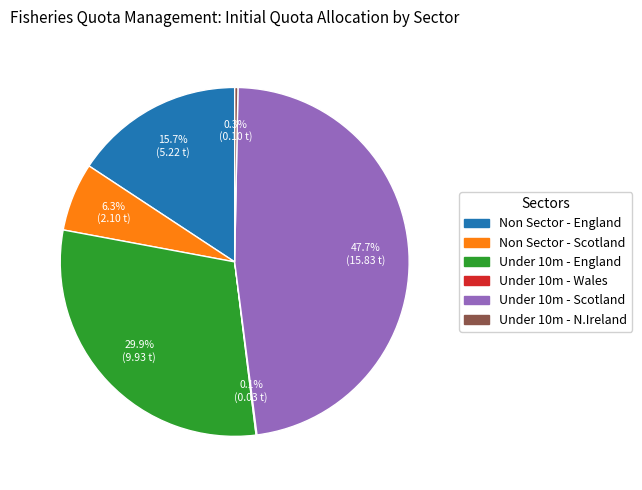

Combined, do Non Sector - England and Under 10m - Scotland account for over 50%?

Yes